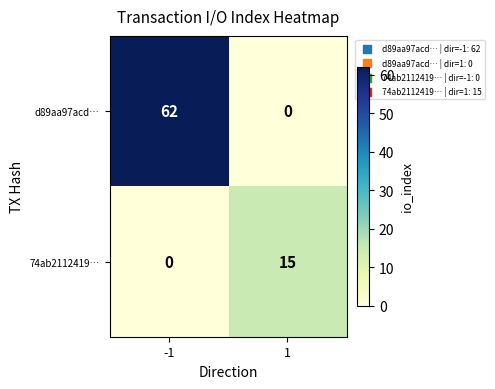

How many series are shown in this chart?

2